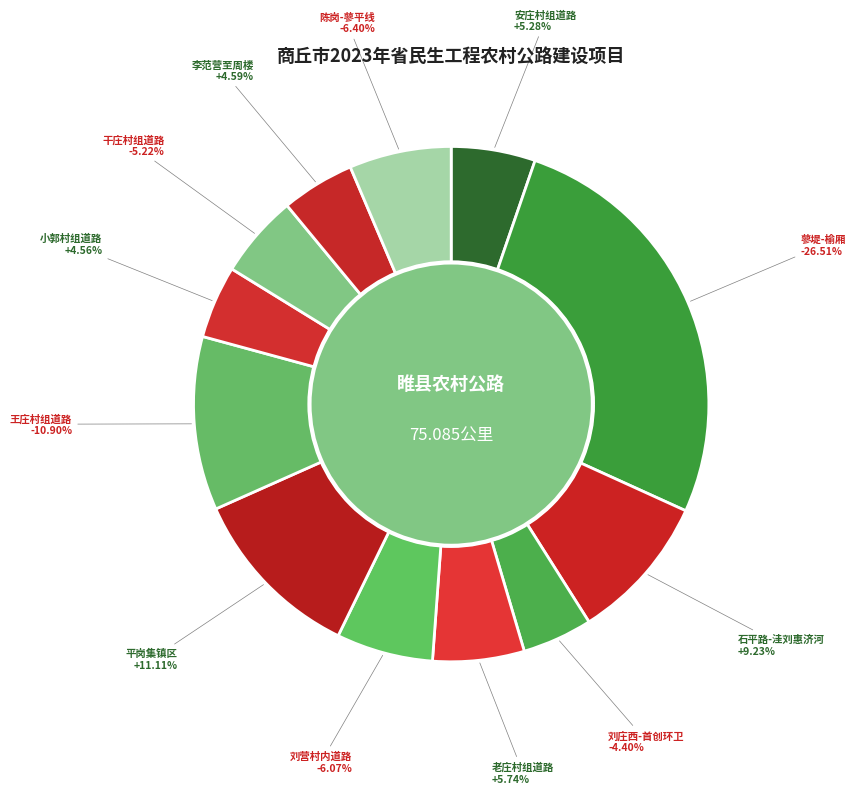

Is 平岗集镇区 the majority of the pie?

No